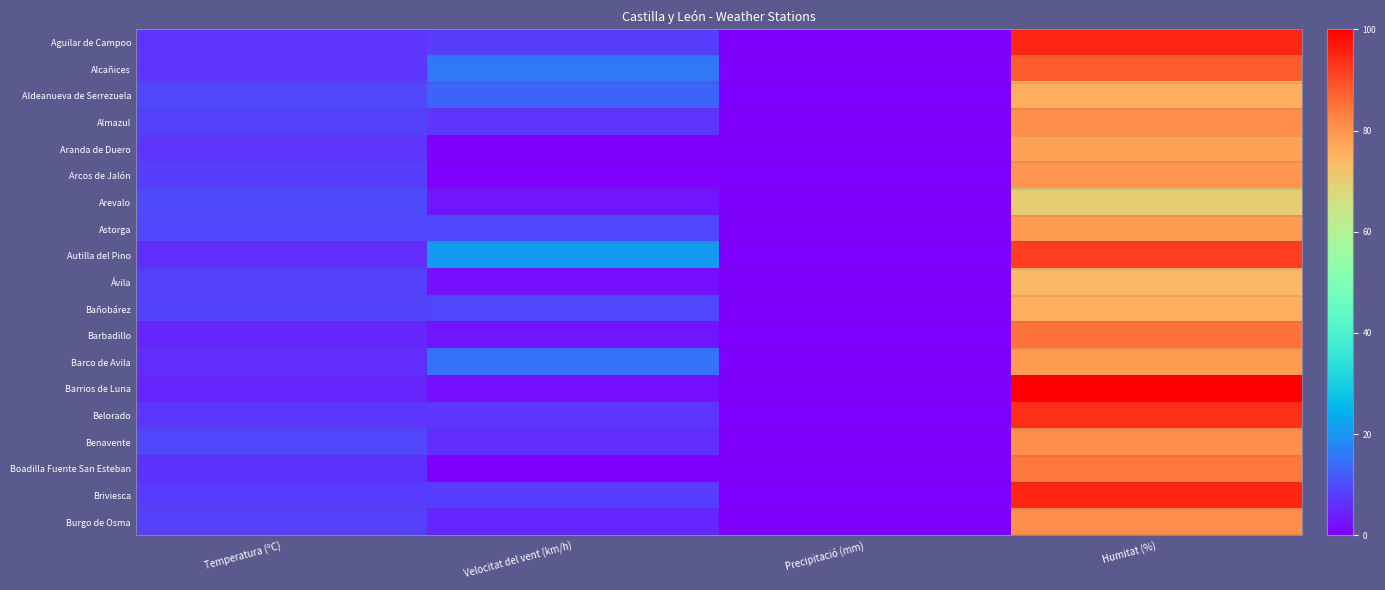

Reading right to left, what are all the values shown in this chart?

Aguilar de Campoo: Humitat (%)=95.0	Precipitació (mm)=0.0	Velocitat del vent (km/h)=8.0	Temperatura (ºC)=6.7
Alcañices: Humitat (%)=88.0	Precipitació (mm)=0.0	Velocitat del vent (km/h)=16.0	Temperatura (ºC)=6.8
Aldeanueva de Serrezuela: Humitat (%)=76.0	Precipitació (mm)=0.0	Velocitat del vent (km/h)=13.0	Temperatura (ºC)=9.3
Almazul: Humitat (%)=81.0	Precipitació (mm)=0.0	Velocitat del vent (km/h)=7.0	Temperatura (ºC)=8.3
Aranda de Duero: Humitat (%)=78.0	Precipitació (mm)=0.0	Velocitat del vent (km/h)=0.0	Temperatura (ºC)=6.7
Arcos de Jalón: Humitat (%)=80.0	Precipitació (mm)=0.0	Velocitat del vent (km/h)=0.0	Temperatura (ºC)=8.2
Arevalo: Humitat (%)=70.0	Precipitació (mm)=0.0	Velocitat del vent (km/h)=3.0	Temperatura (ºC)=9.4
Astorga: Humitat (%)=79.0	Precipitació (mm)=0.0	Velocitat del vent (km/h)=9.0	Temperatura (ºC)=9.0
Autilla del Pino: Humitat (%)=92.0	Precipitació (mm)=0.0	Velocitat del vent (km/h)=21.0	Temperatura (ºC)=6.2
Ávila: Humitat (%)=74.0	Precipitació (mm)=0.0	Velocitat del vent (km/h)=2.0	Temperatura (ºC)=8.5
Bañobárez: Humitat (%)=76.0	Precipitació (mm)=0.0	Velocitat del vent (km/h)=9.0	Temperatura (ºC)=8.7
Barbadillo: Humitat (%)=85.0	Precipitació (mm)=0.0	Velocitat del vent (km/h)=3.0	Temperatura (ºC)=4.8
Barco de Avila: Humitat (%)=79.0	Precipitació (mm)=0.0	Velocitat del vent (km/h)=15.0	Temperatura (ºC)=6.2
Barrios de Luna: Humitat (%)=100.0	Precipitació (mm)=0.0	Velocitat del vent (km/h)=2.0	Temperatura (ºC)=4.8
Belorado: Humitat (%)=94.0	Precipitació (mm)=0.0	Velocitat del vent (km/h)=7.0	Temperatura (ºC)=6.7
Benavente: Humitat (%)=81.0	Precipitació (mm)=0.0	Velocitat del vent (km/h)=6.0	Temperatura (ºC)=9.0
Boadilla Fuente San Esteban: Humitat (%)=84.0	Precipitació (mm)=0.0	Velocitat del vent (km/h)=0.0	Temperatura (ºC)=6.5
Briviesca: Humitat (%)=95.0	Precipitació (mm)=0.0	Velocitat del vent (km/h)=8.0	Temperatura (ºC)=7.8
Burgo de Osma: Humitat (%)=81.0	Precipitació (mm)=0.0	Velocitat del vent (km/h)=5.0	Temperatura (ºC)=8.3